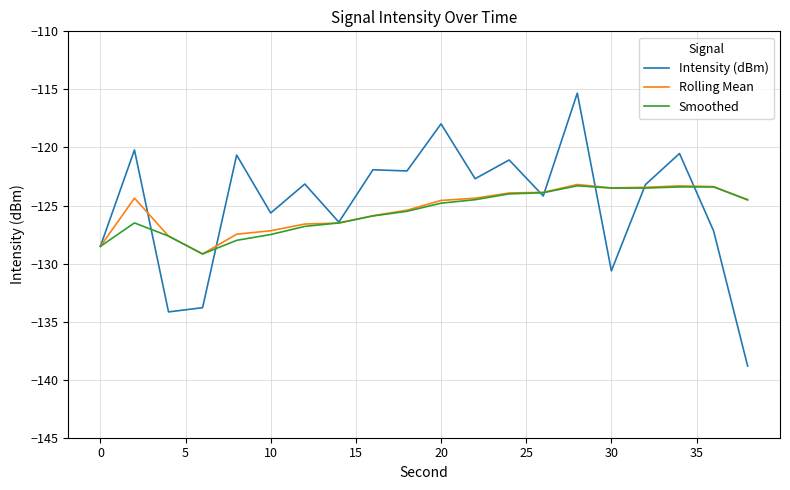

What is the greatest value displayed?

-115.3